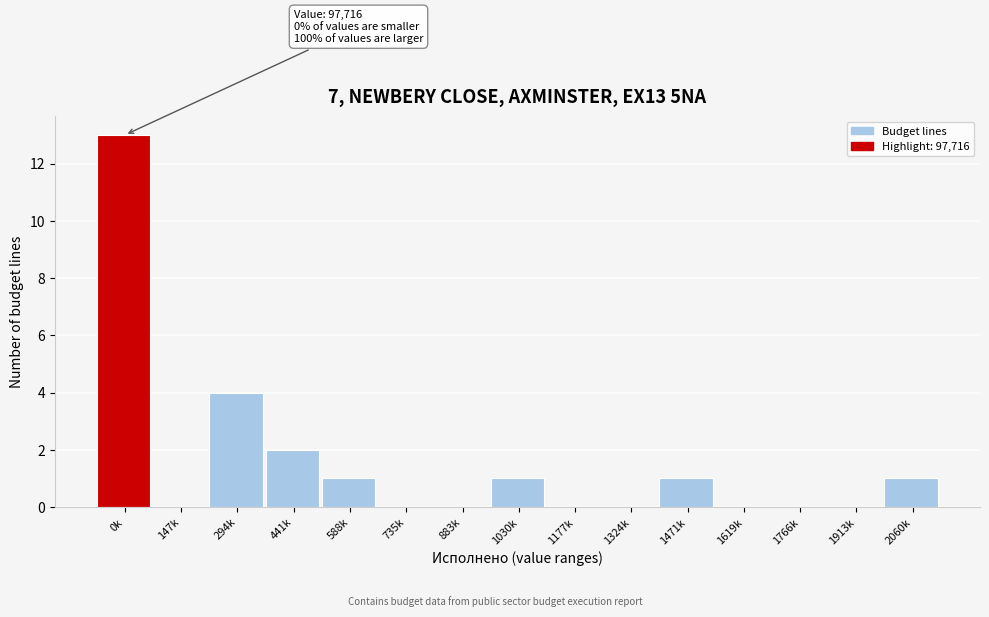

Reading left to right, what are all the values shown in this chart?

0k=13	147k=0	294k=4	441k=2	588k=1	735k=0	883k=0	1030k=1	1177k=0	1324k=0	1471k=1	1619k=0	1766k=0	1913k=0	2060k=1